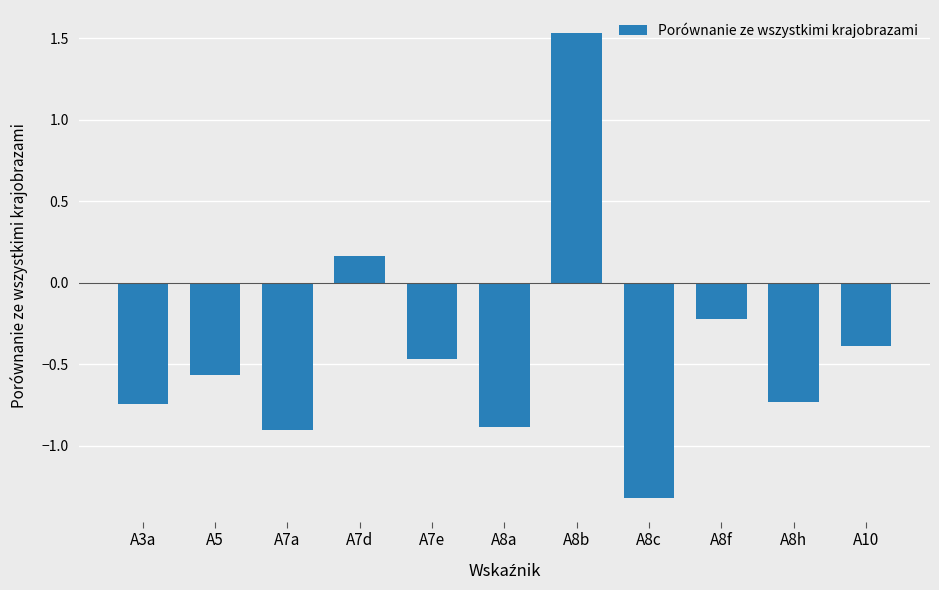

How many values are below zero?

9